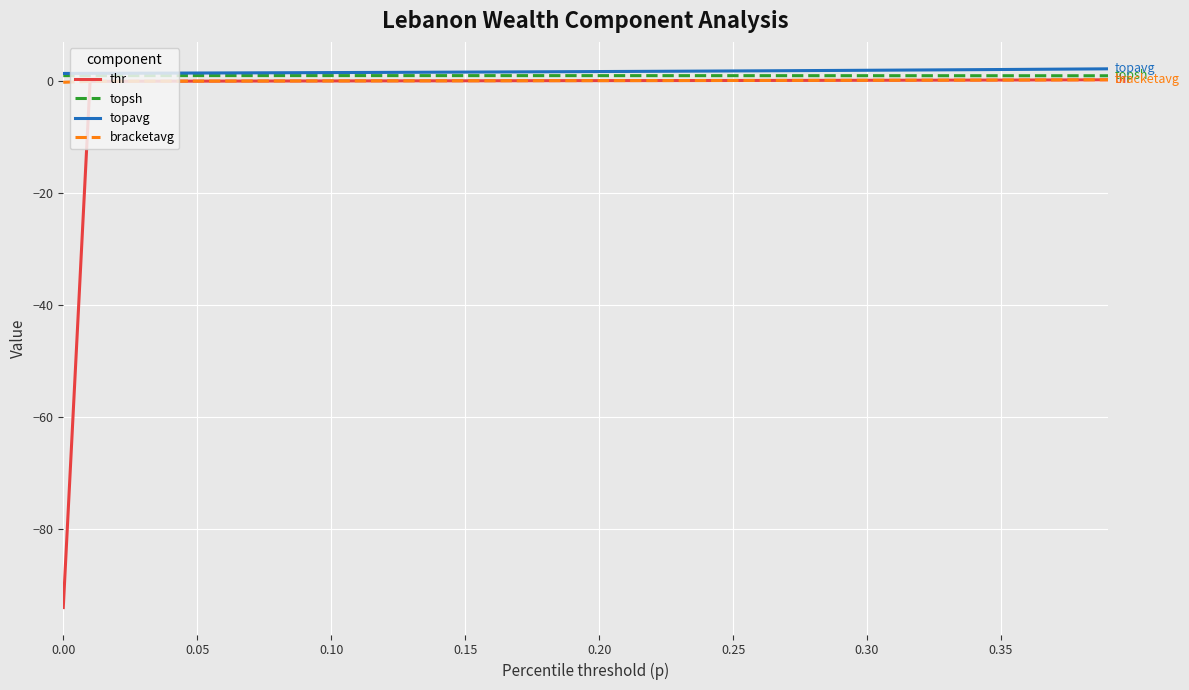

What is the maximum value shown in the chart?

2.2